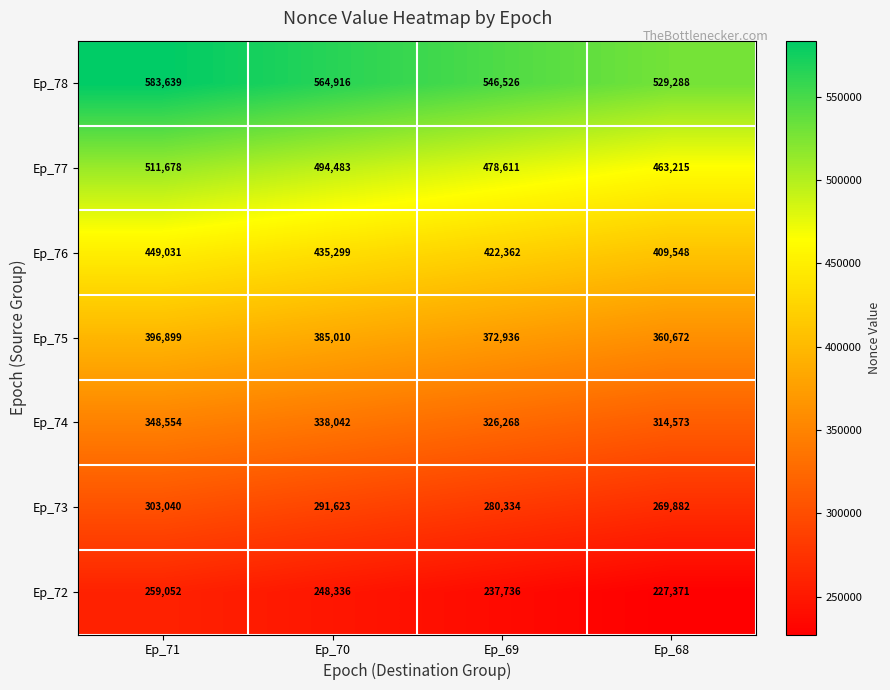

Is it true that Ep_73 equals 507713 at Ep_70?

False